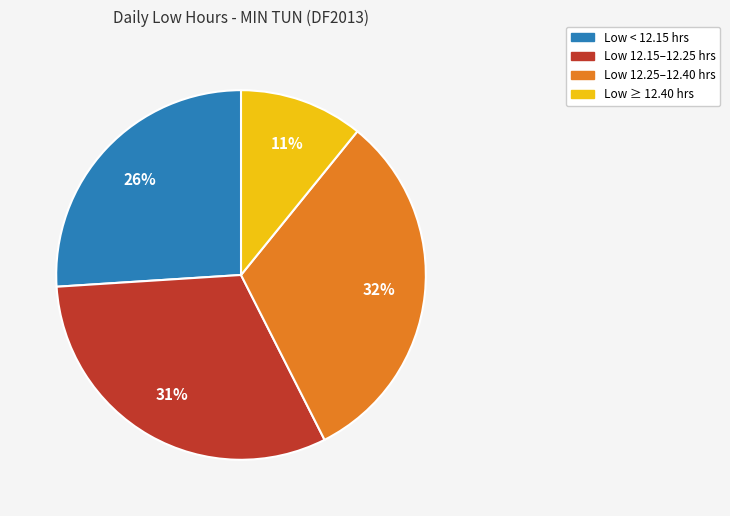

How many segments does this pie chart have?

4